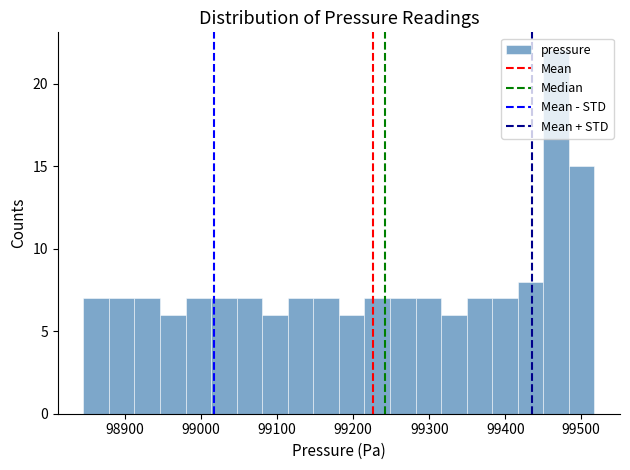

Read against the x-axis, roughly where is the centre of the tallest bar?

99470